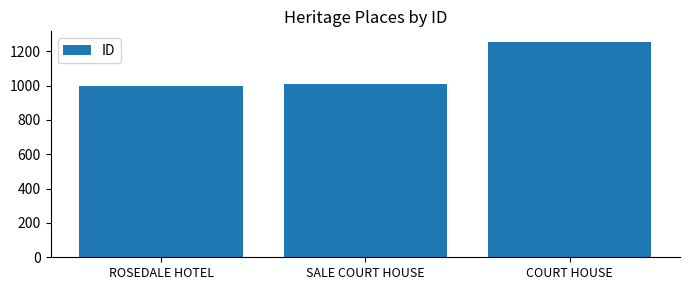

What is the difference between the second highest and minimum values?

12